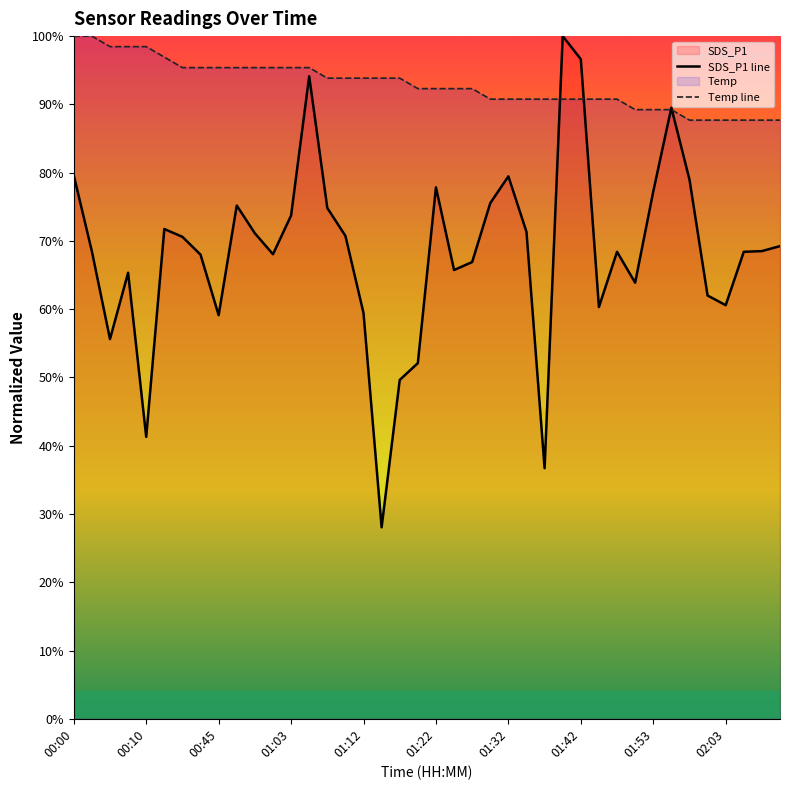

How many times do Temp line and SDS_P1 line cross each other?

4